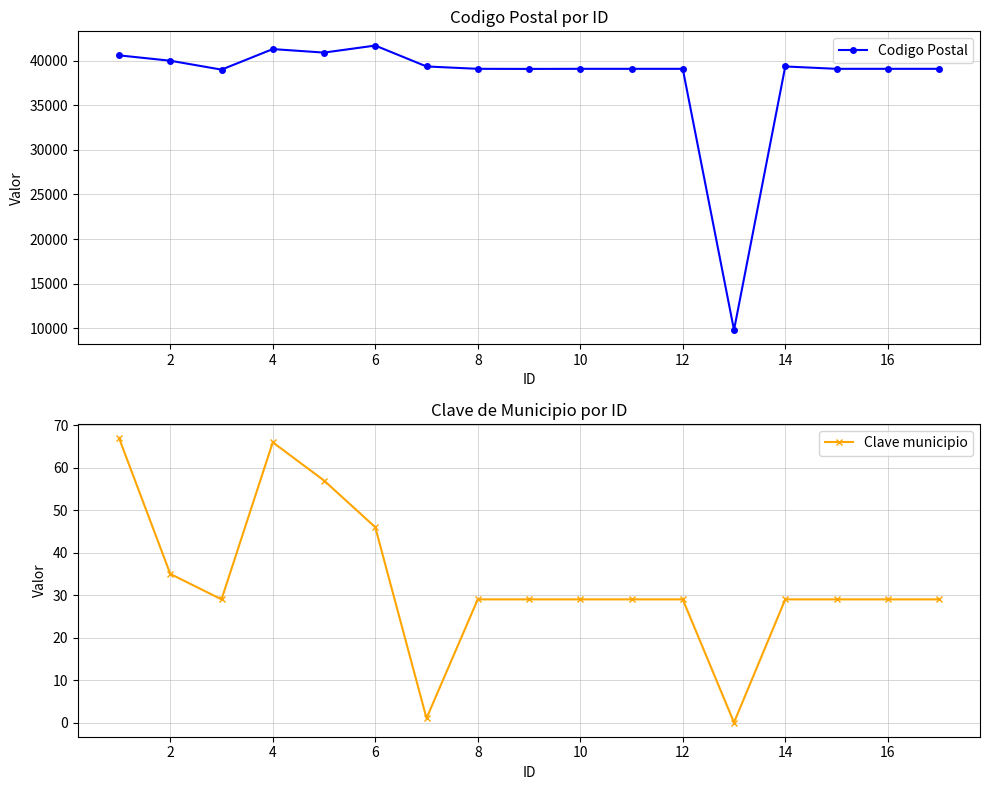

What is the difference between the second highest and minimum values in the Clave municipio series?

66